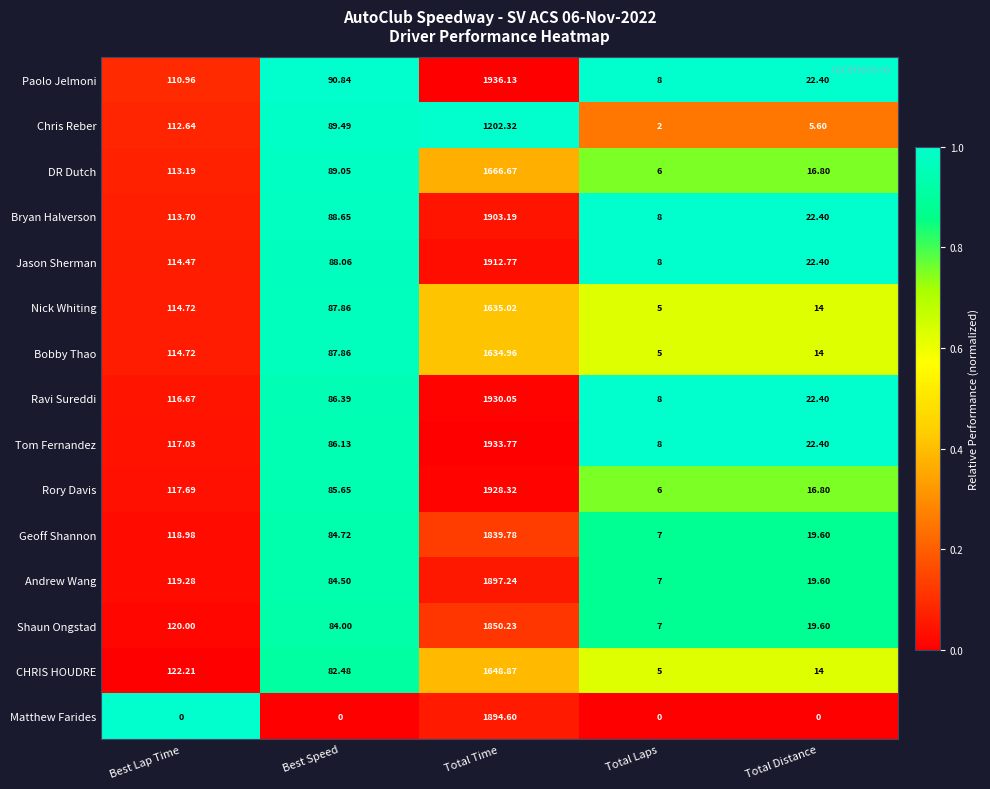

What is the total value across all series at Best Speed?

1215.7